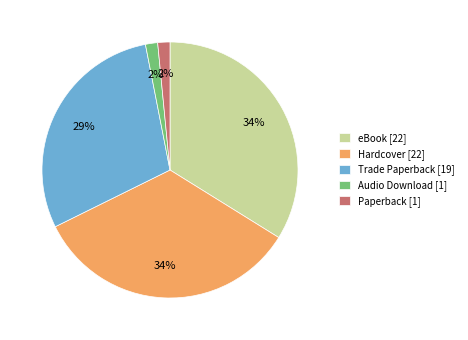

Is the sum of eBook and Trade Paperback greater than half?

Yes